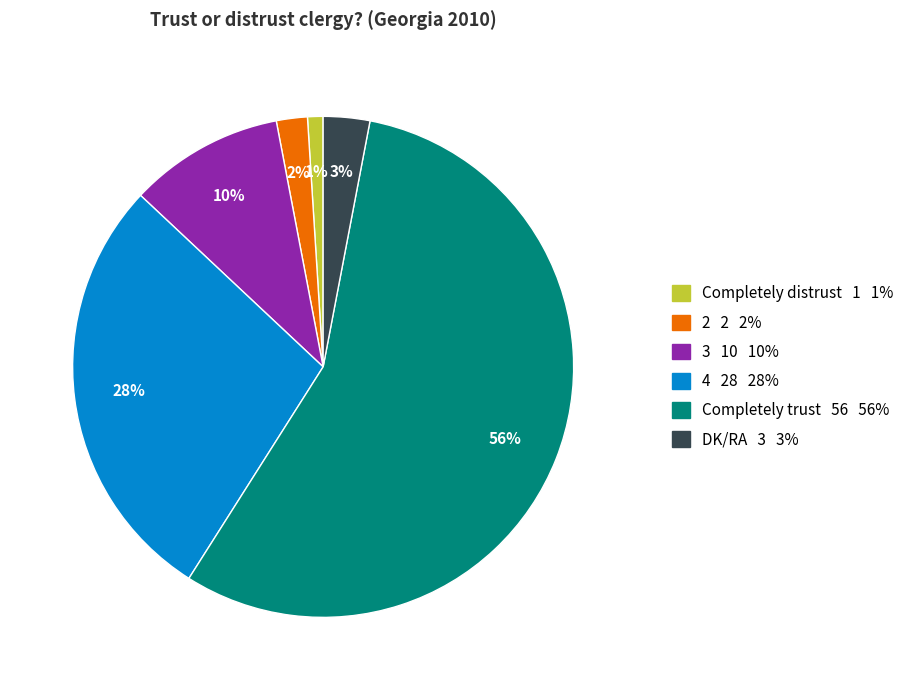

Do 4 and 3 together represent more than half of the pie?

No